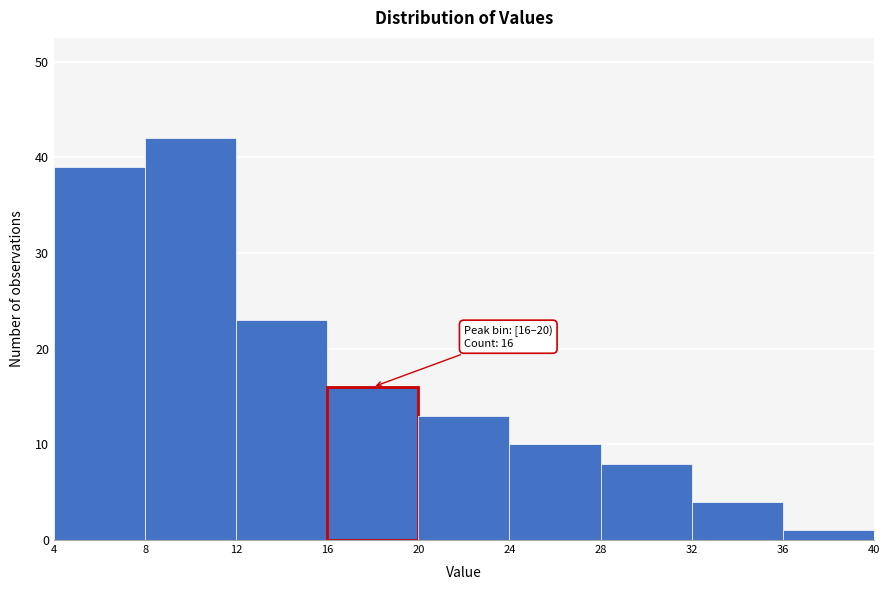

Over which range of the x-axis is the bar tallest?

8 to 12